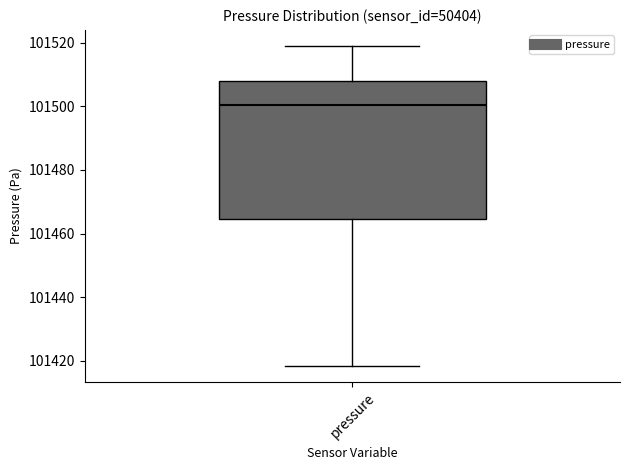

Where is the lower edge of the box for pressure on the y-axis? The values are not printed on the chart, so give them approximately, as read against the axis.

101464